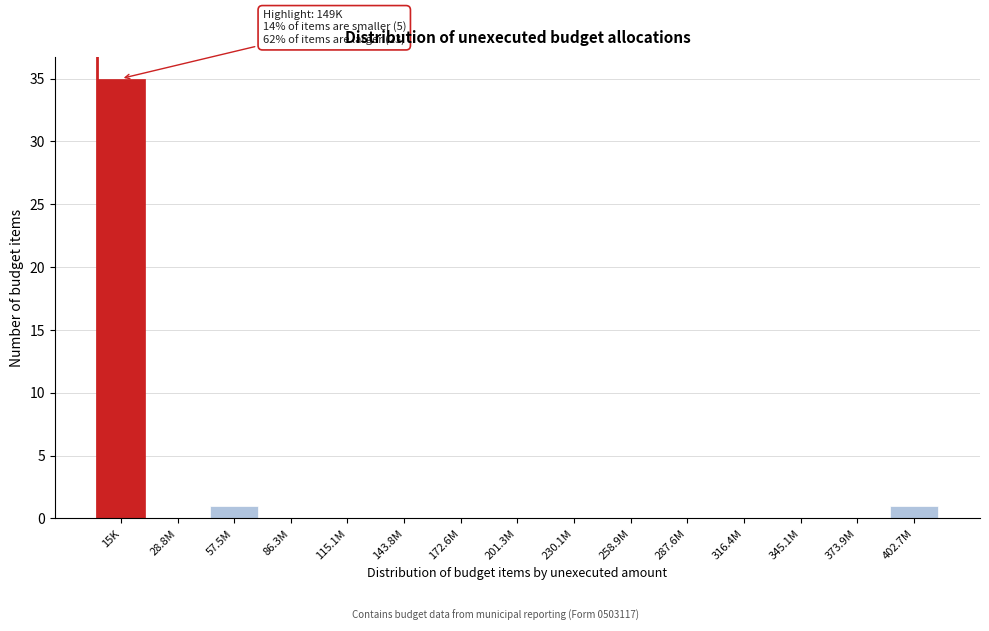

Reading right to left, what are all the values shown in this chart?

402.7M=1	373.9M=0	345.1M=0	316.4M=0	287.6M=0	258.9M=0	230.1M=0	201.3M=0	172.6M=0	143.8M=0	115.1M=0	86.3M=0	57.5M=1	28.8M=0	15K=35